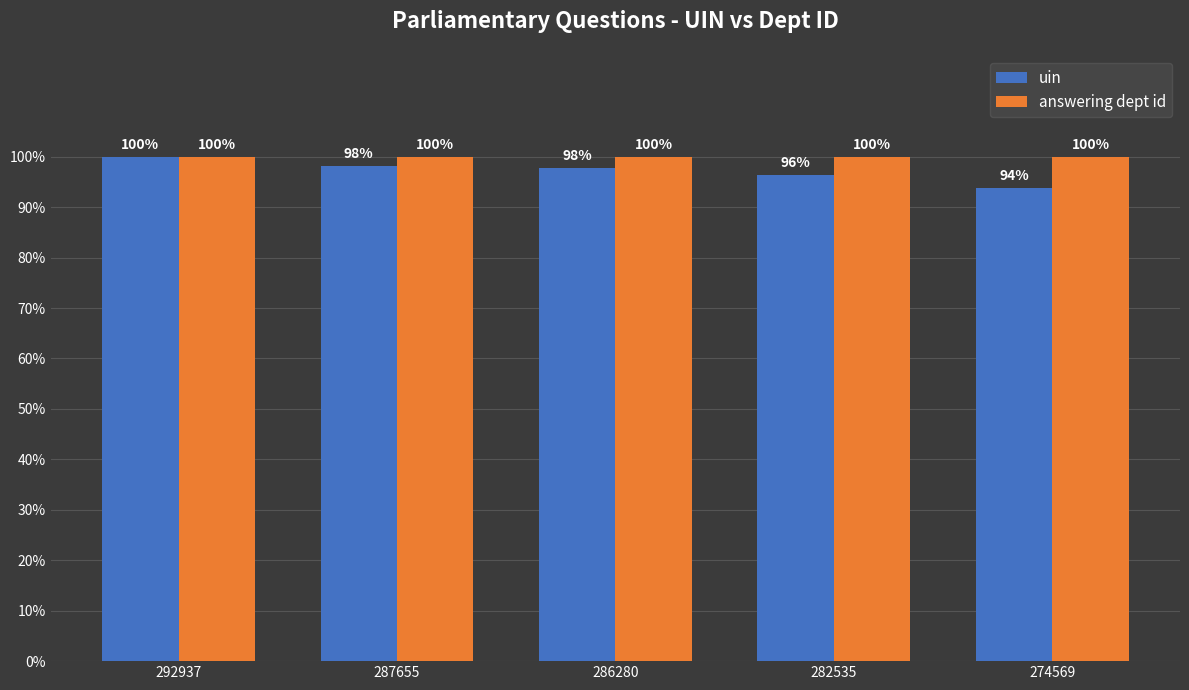

Is the value of answering dept id at 286280 greater than the value of uin at 286280?

Yes